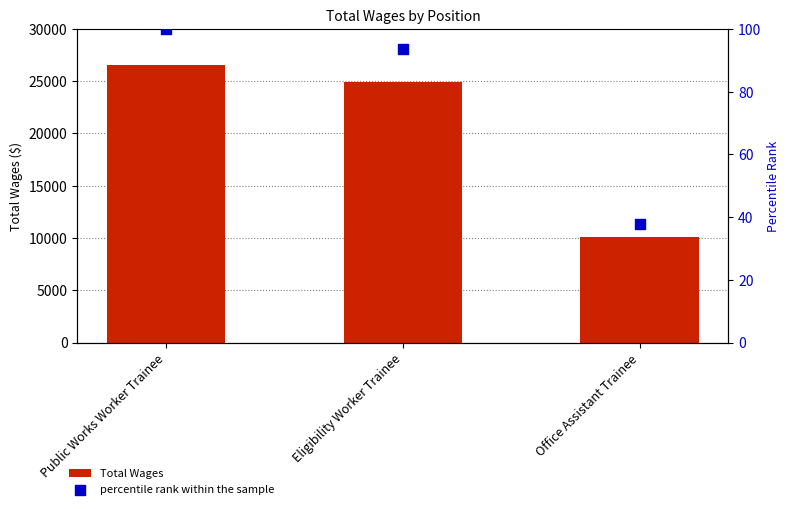

Which series has the widest spread of Y values?

Total Wages